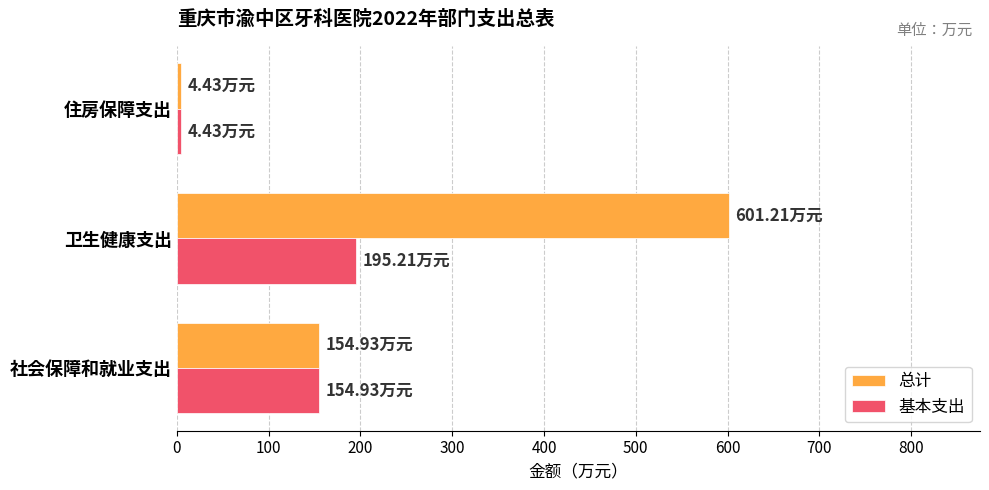

At which category is the sum across all series the highest?

卫生健康支出